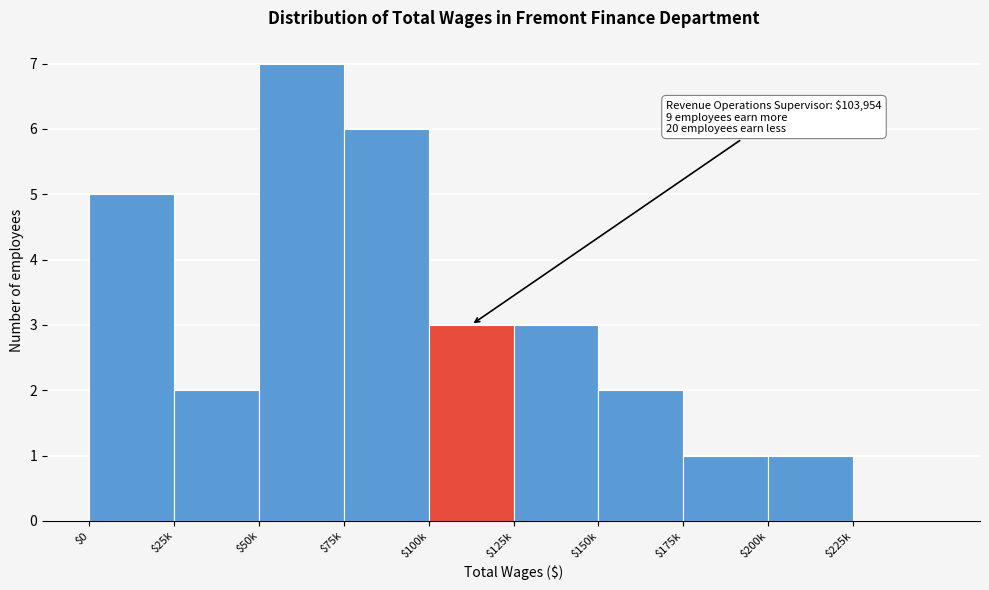

The value at $200k is 1. True or false?

True